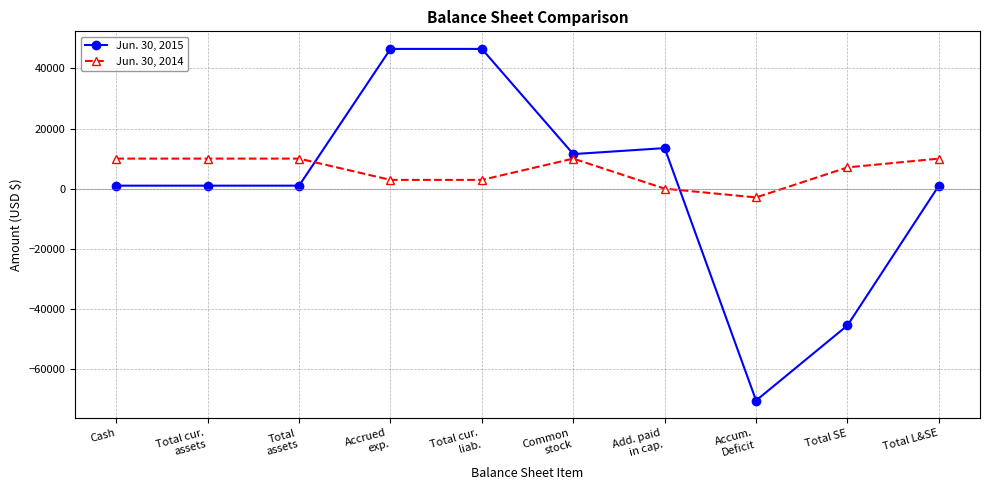

Which series has the widest spread of values?

Jun. 30, 2015